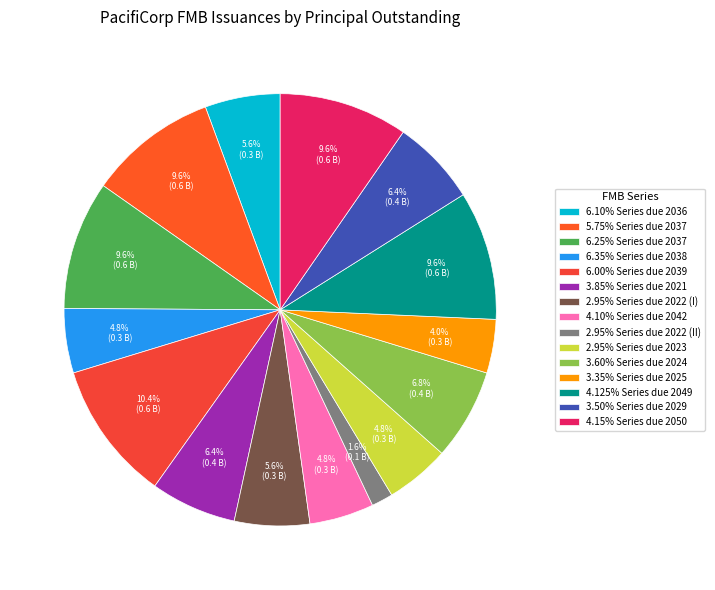

How many segments does this pie chart have?

15